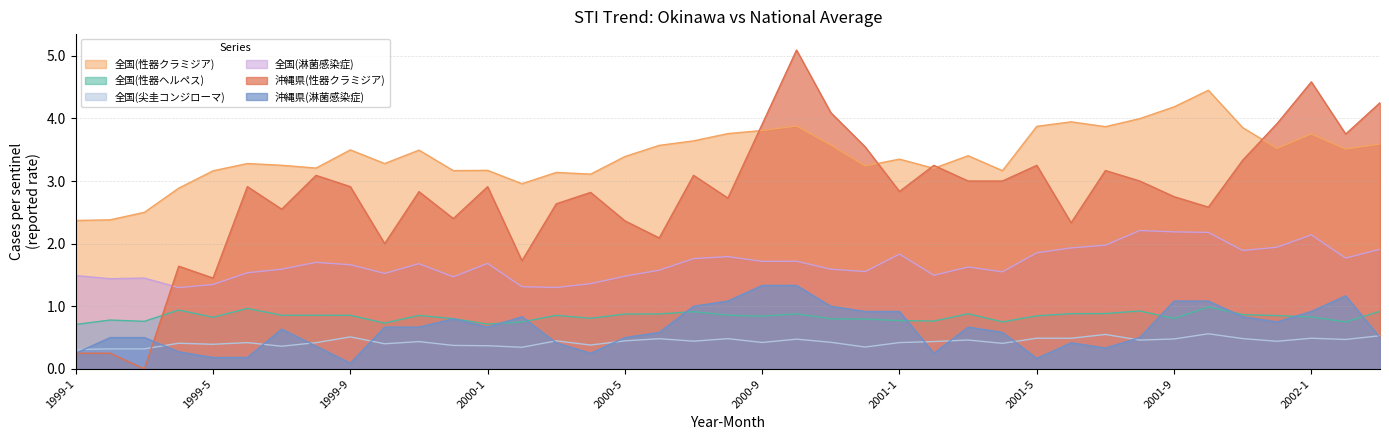

Which series has the widest spread of values?

沖縄県(性器クラミジア)